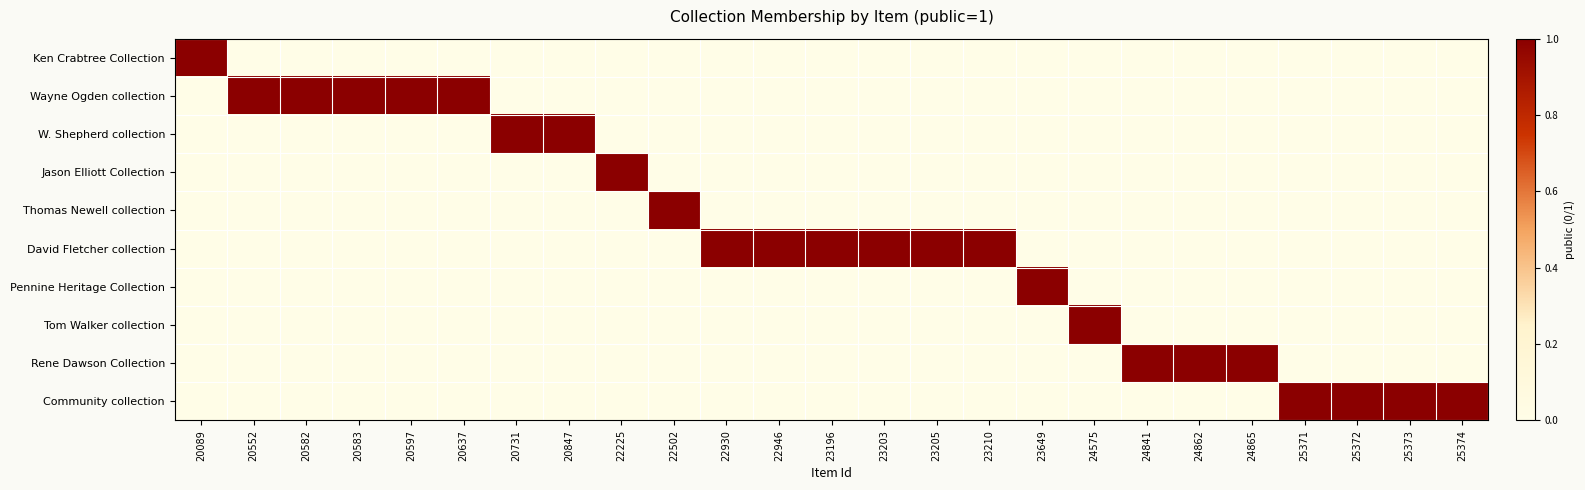

List the series in order of their peak value, highest first.

Ken Crabtree Collection, Wayne Ogden collection, W. Shepherd collection, Jason Elliott Collection, Thomas Newell collection, David Fletcher collection, Pennine Heritage Collection, Tom Walker collection, Rene Dawson Collection, Community collection